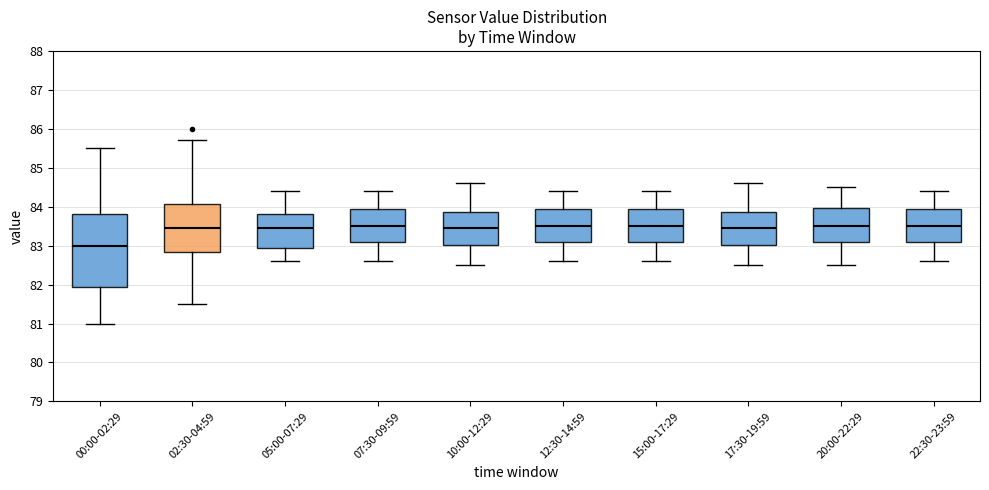

Which box is the tallest, from its lower edge to its upper edge?

00:00-02:29